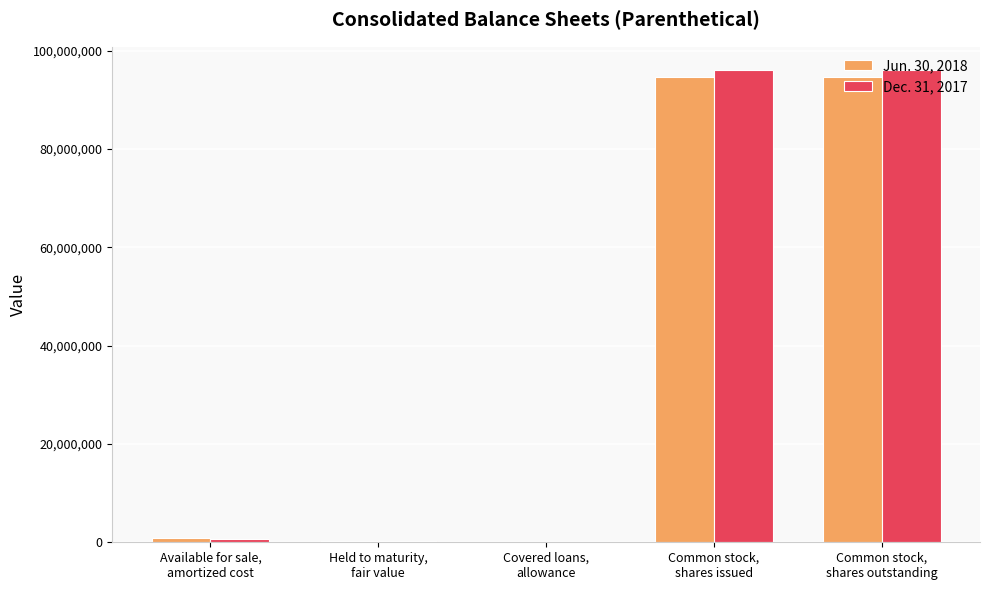

Is the value of Jun. 30, 2018 at Common stock,
shares issued greater than the value of Dec. 31, 2017 at Common stock,
shares outstanding?

No